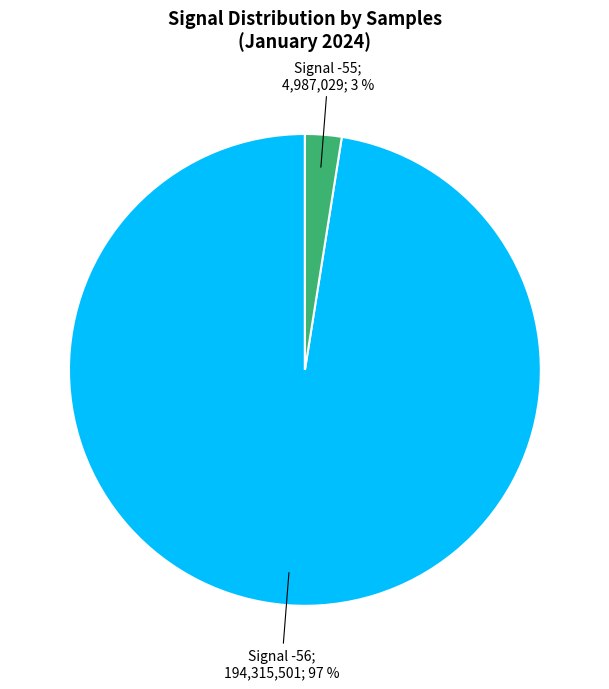

Does any single category account for the majority?

Yes